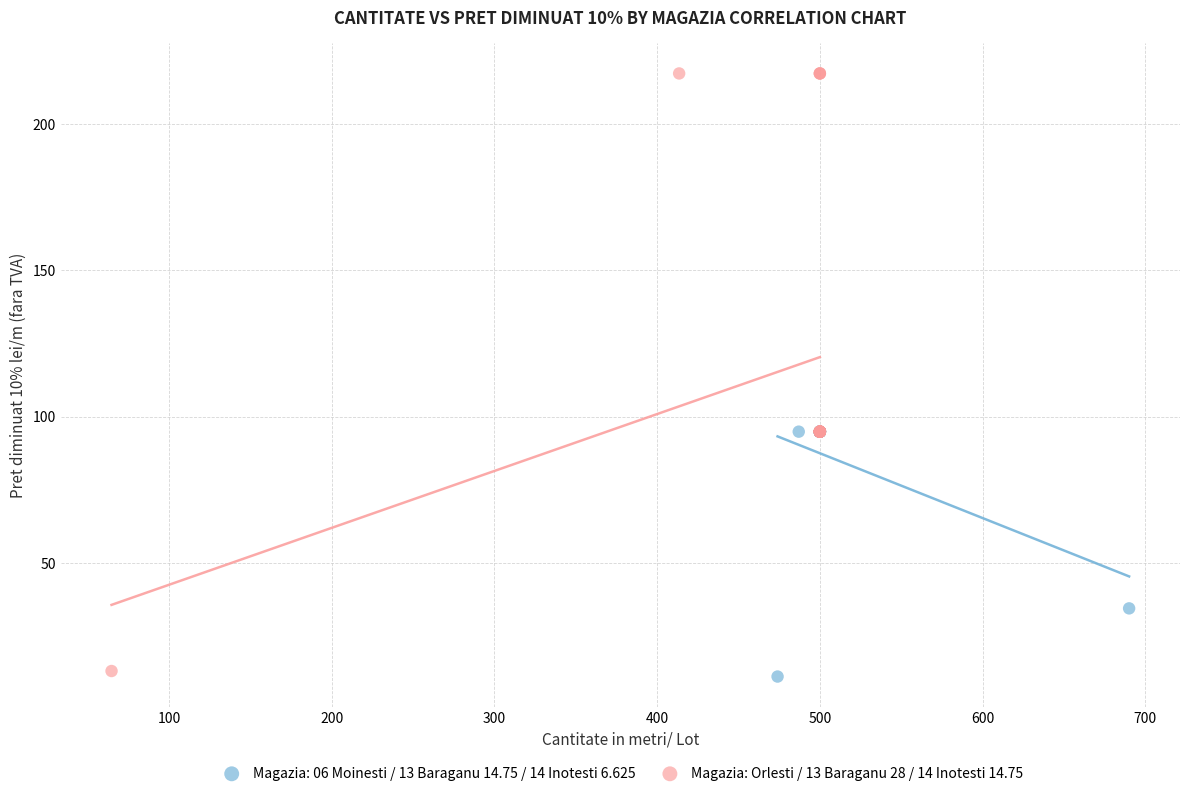

Which series reaches the maximum Y coordinate?

Magazia: Orlesti / 13 Baraganu 28 / 14 Inotesti 14.75